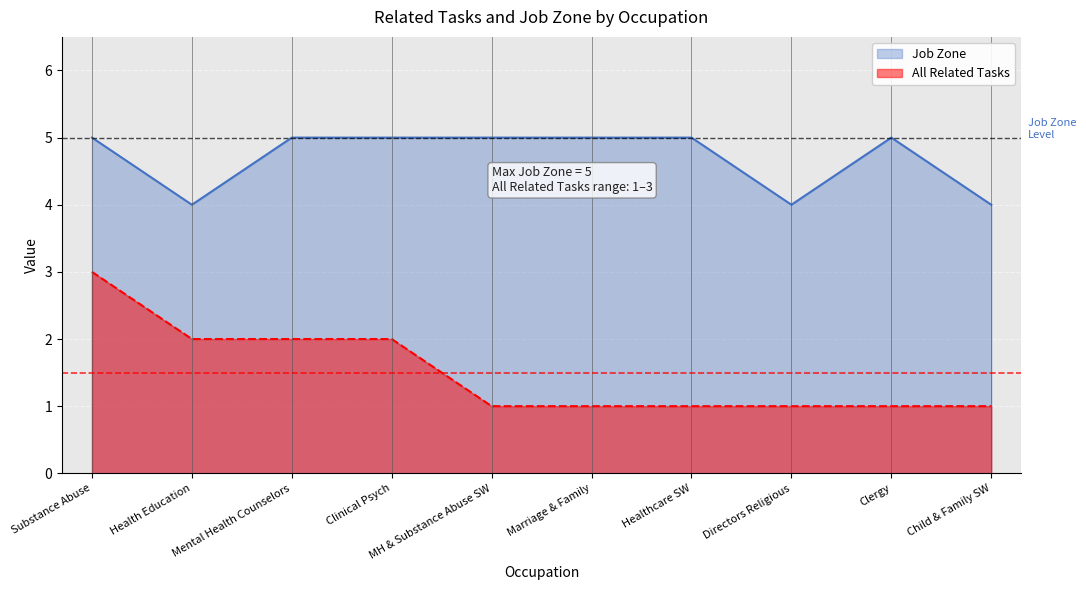

True or false: Job Zone has a value of 7 at Directors Religious.

False